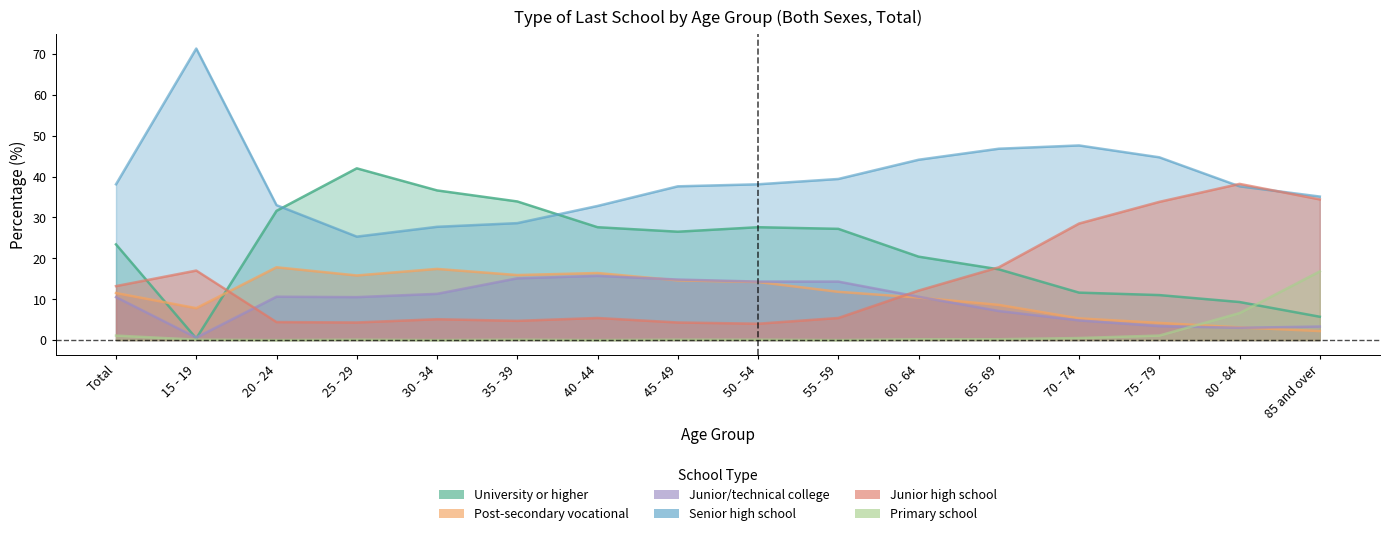

Is the value of University or higher at 60 - 64 greater than the value of Junior high school at 55 - 59?

Yes